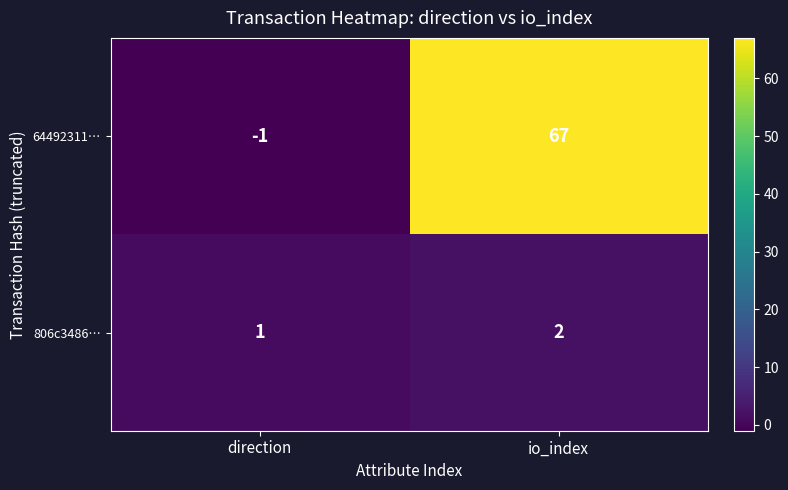

List the series in order of their peak value, lowest first.

806c3486…, 64492311…